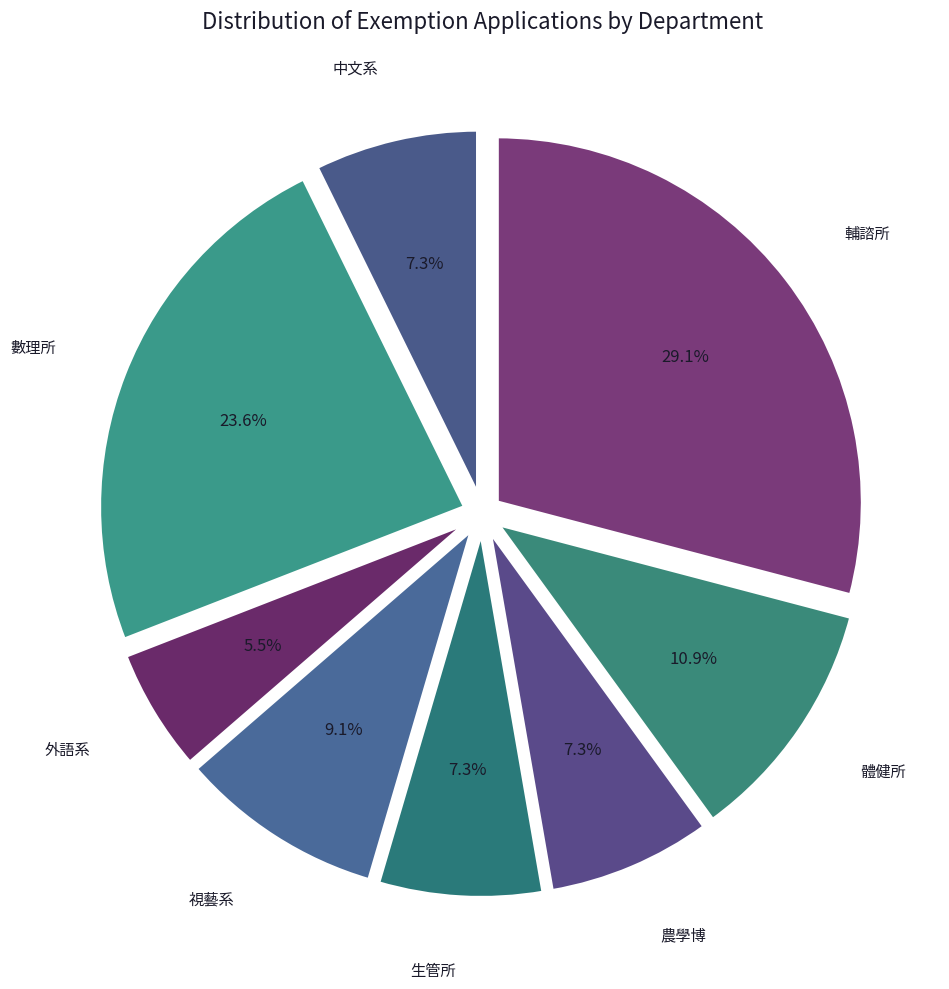

Which slice is the smallest?

外語系